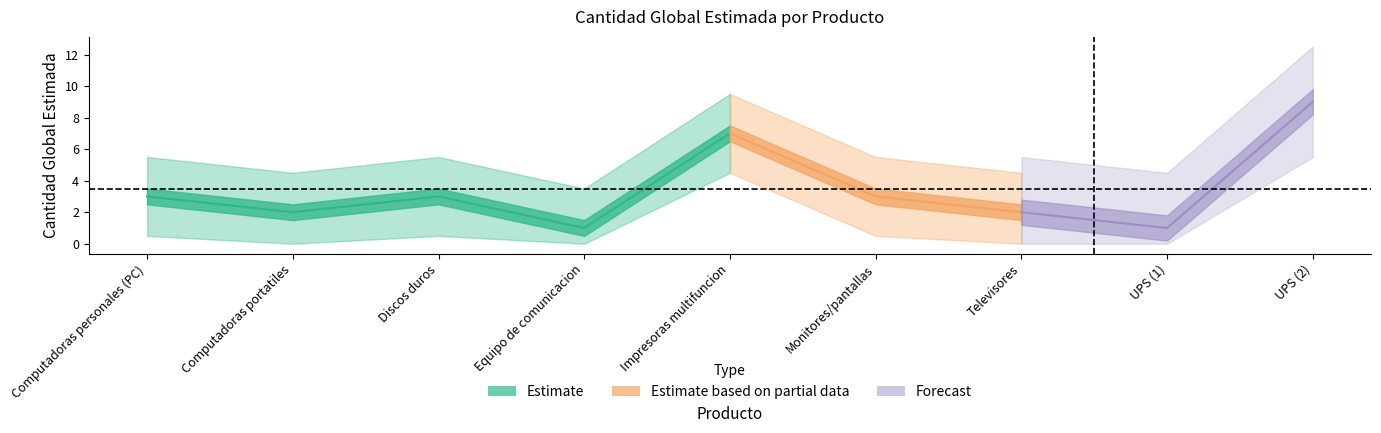

What position from the left is 43211508?

1